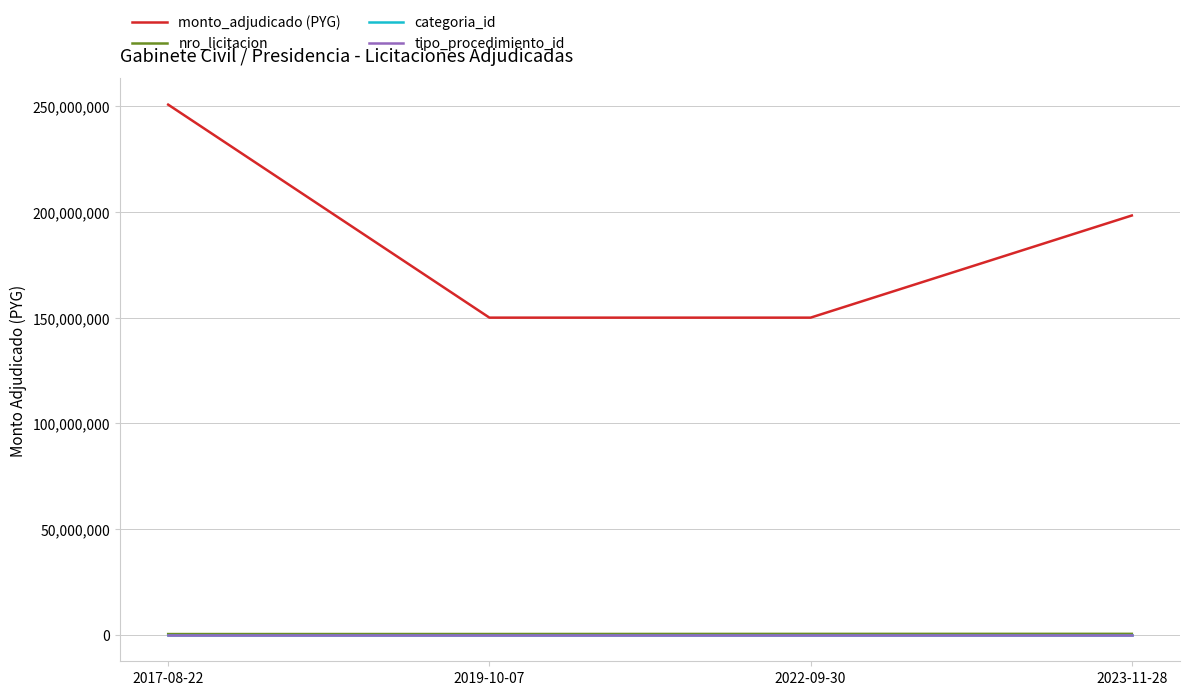

Count the nro_licitacion values in the range 356538 to 436045.

3